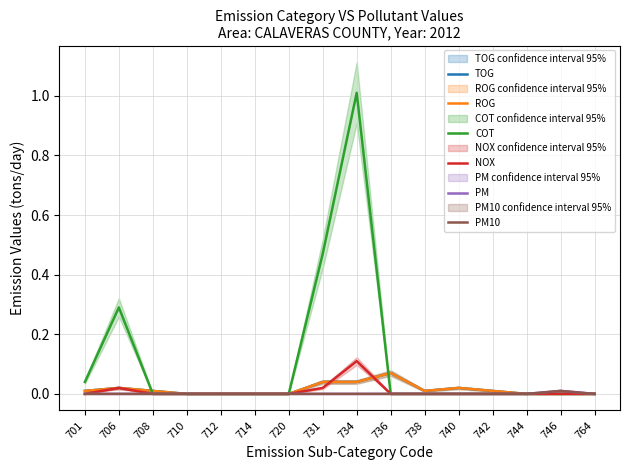

In COT, how many points are higher than both neighbors (excluding endpoints)?

2